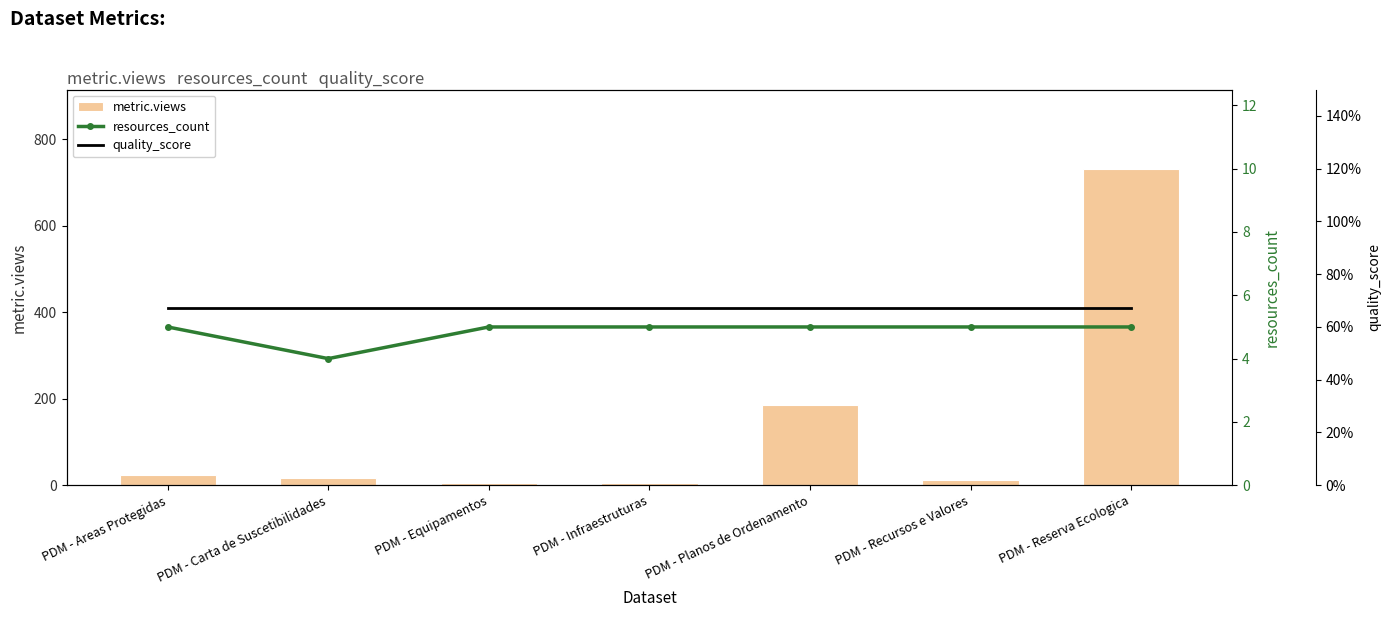

What is the label of the 6th bar from the left?

PDM - Recursos e Valores